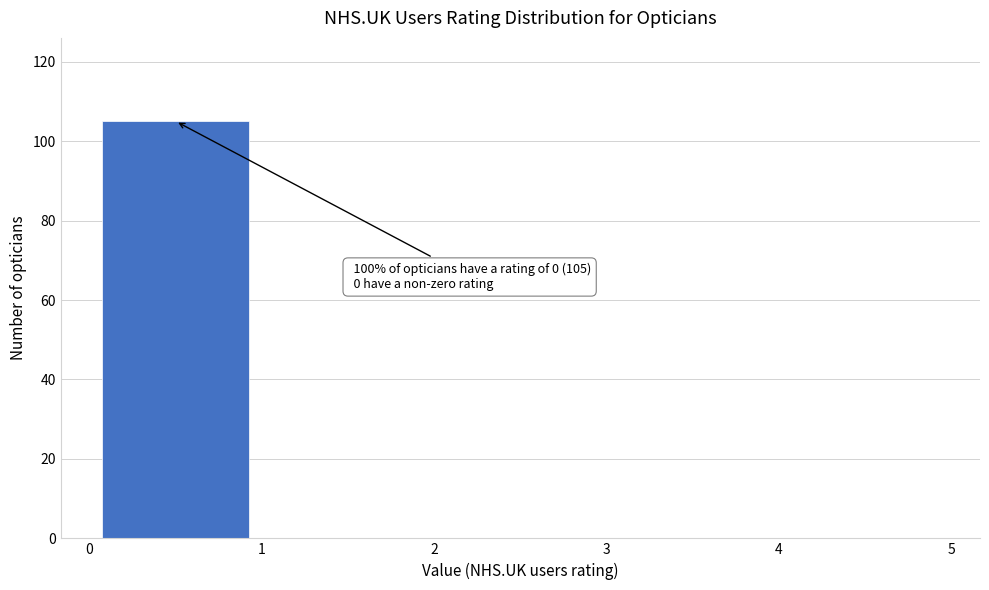

Over which range of the x-axis is the bar tallest?

0 to 1